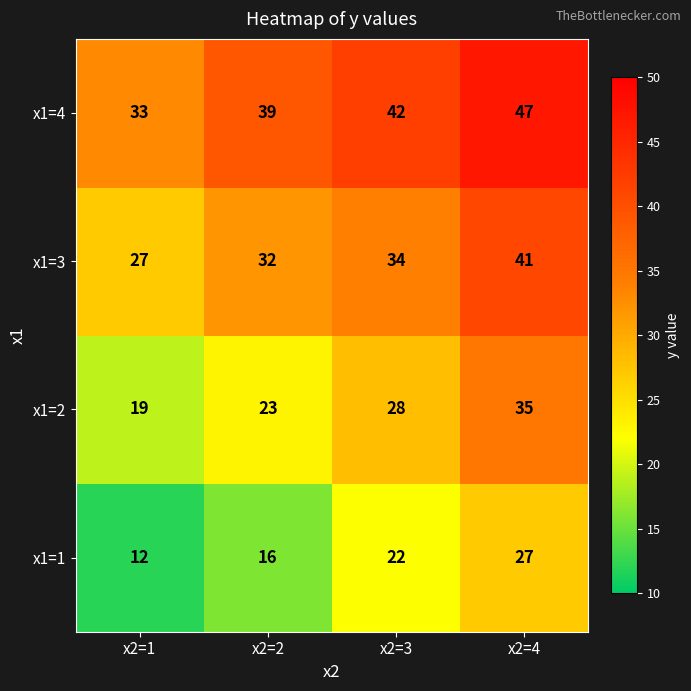

What value does the x1=4 series have at x2=2?

39